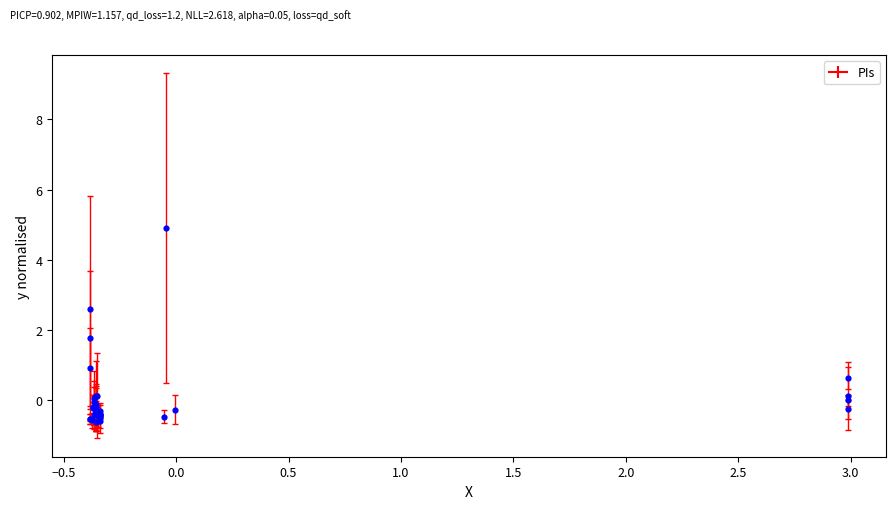

What Y value in the scatter plot is closest to 2?

1.8